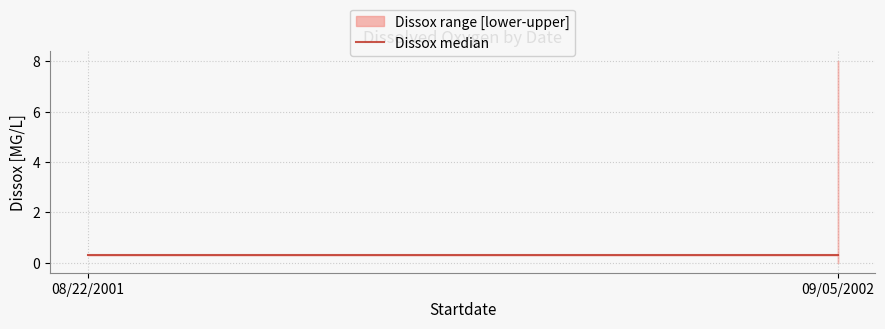

Is the value of Dissox_upper at 08/22/2001 greater than the value of Dissox_median at 08/22/2001?

No